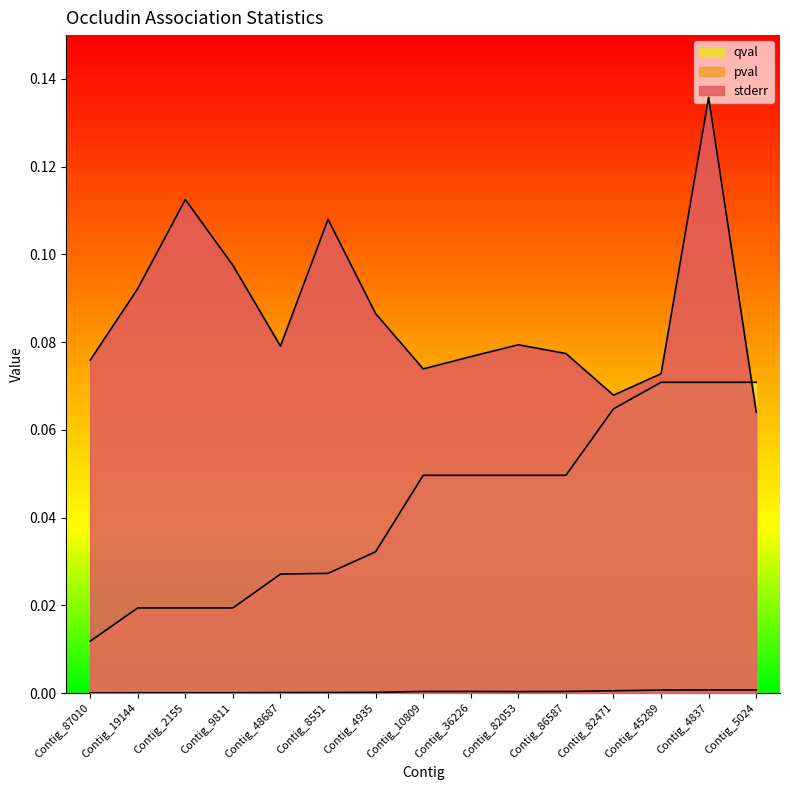

What is the sum of all qval values?

0.6